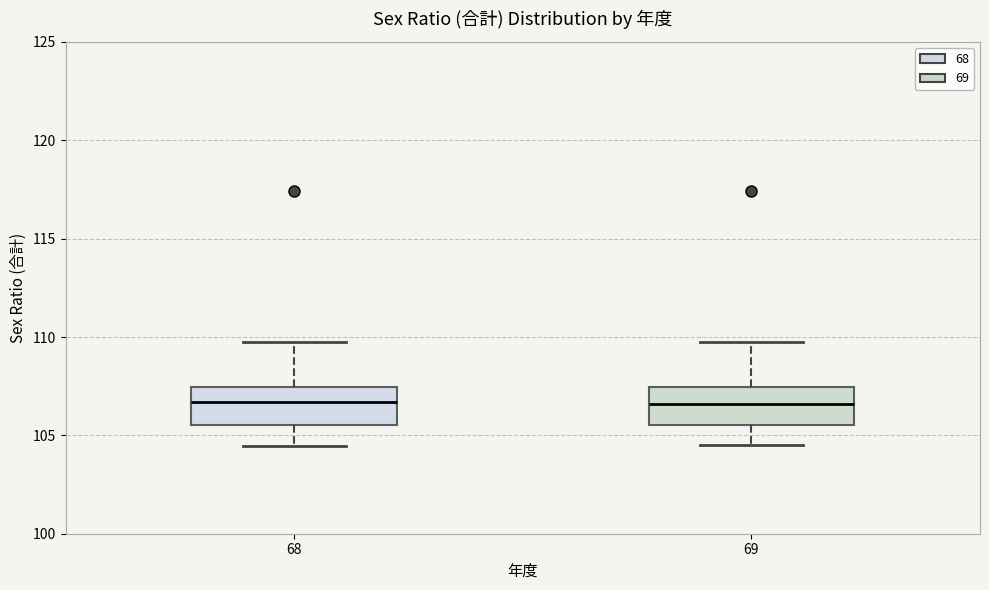

Where is the upper edge of the box at x = 68 on the y-axis? The values are not printed on the chart, so give them approximately, as read against the axis.

107.5